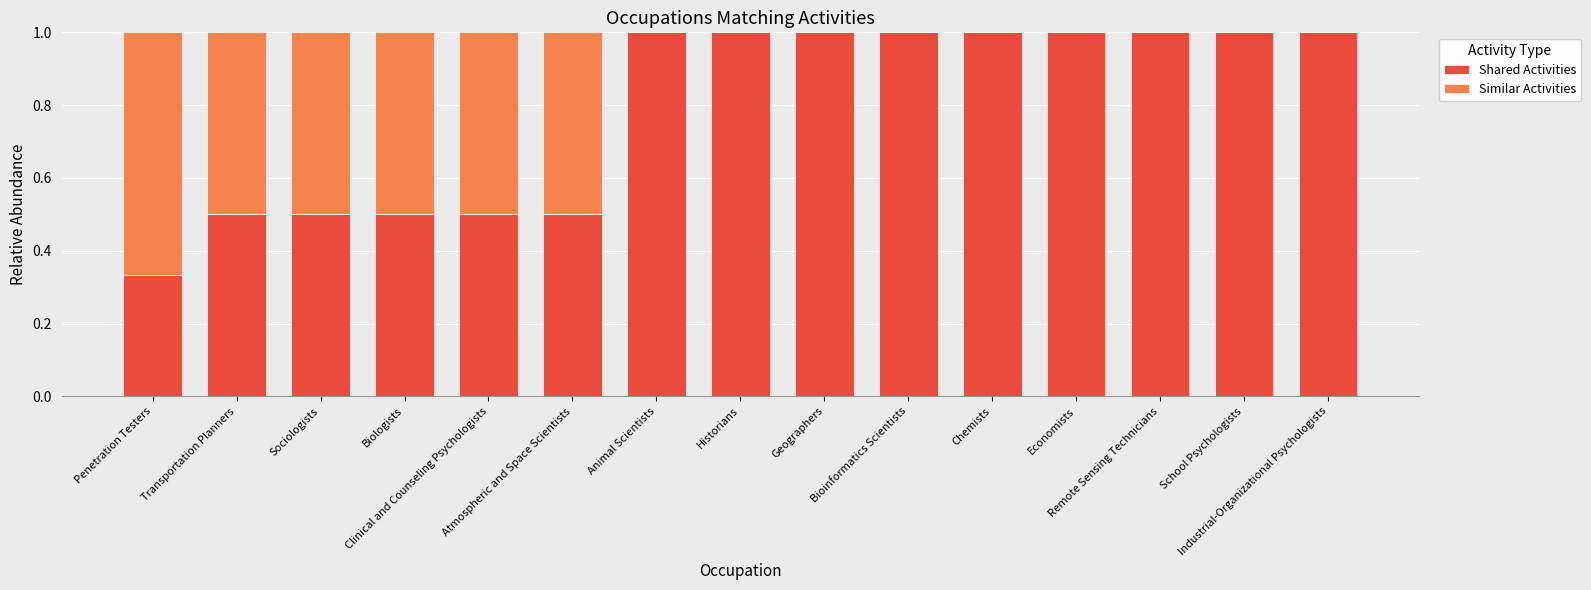

What is the highest value of the Shared Activities series?

1.0